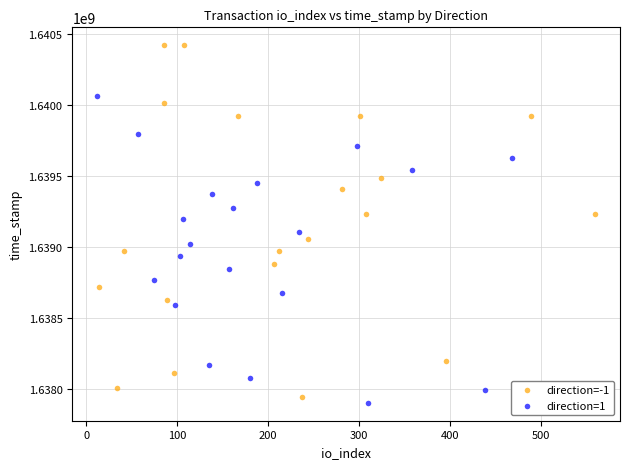

Which series has the widest spread of Y values?

direction=-1